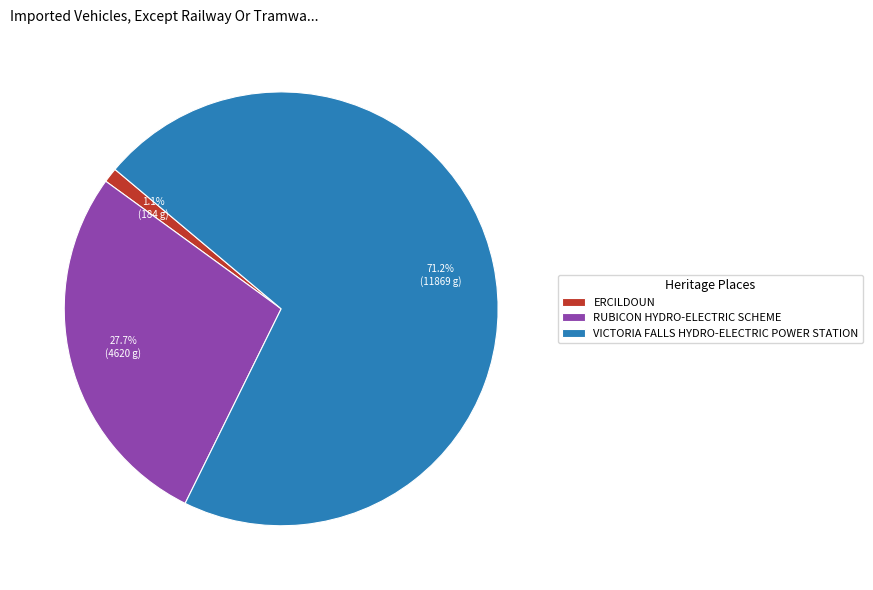

Combined, what portion of the pie is RUBICON HYDRO-ELECTRIC SCHEME and ERCILDOUN?

28.8%